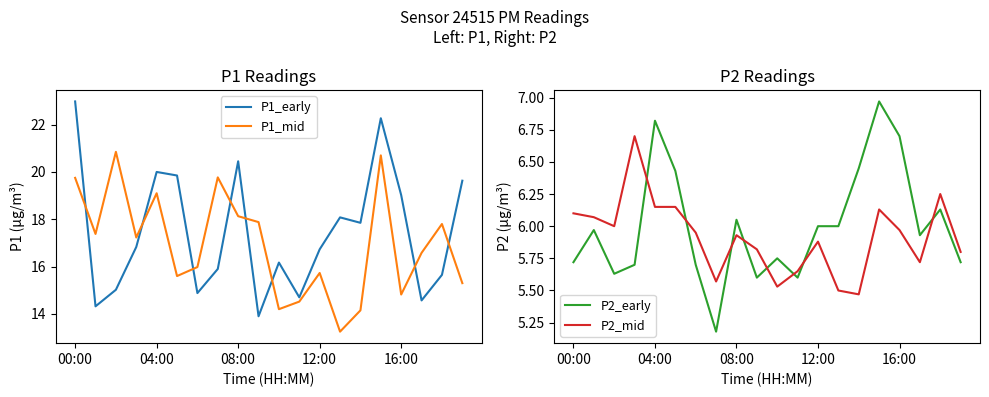

True or false: P2_early and P2_mid cross at least once.

True